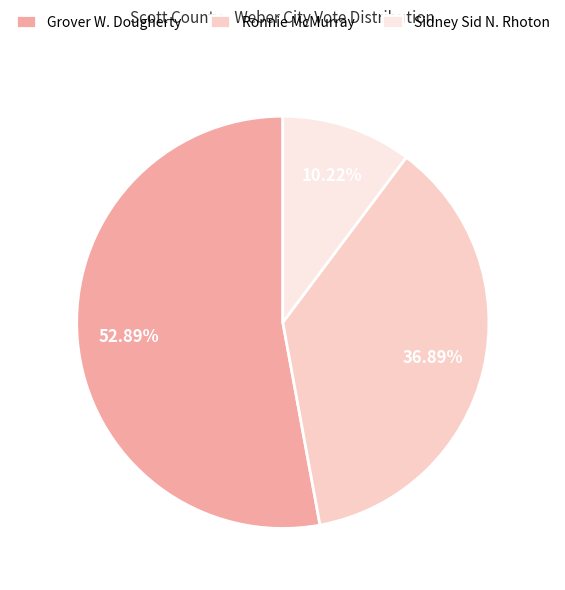

Is there any slice that represents more than half of the pie?

Yes